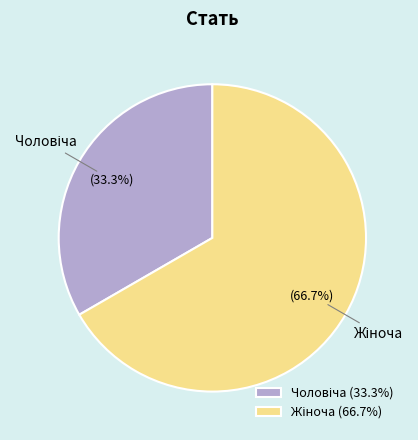

Is there any slice that represents more than half of the pie?

Yes